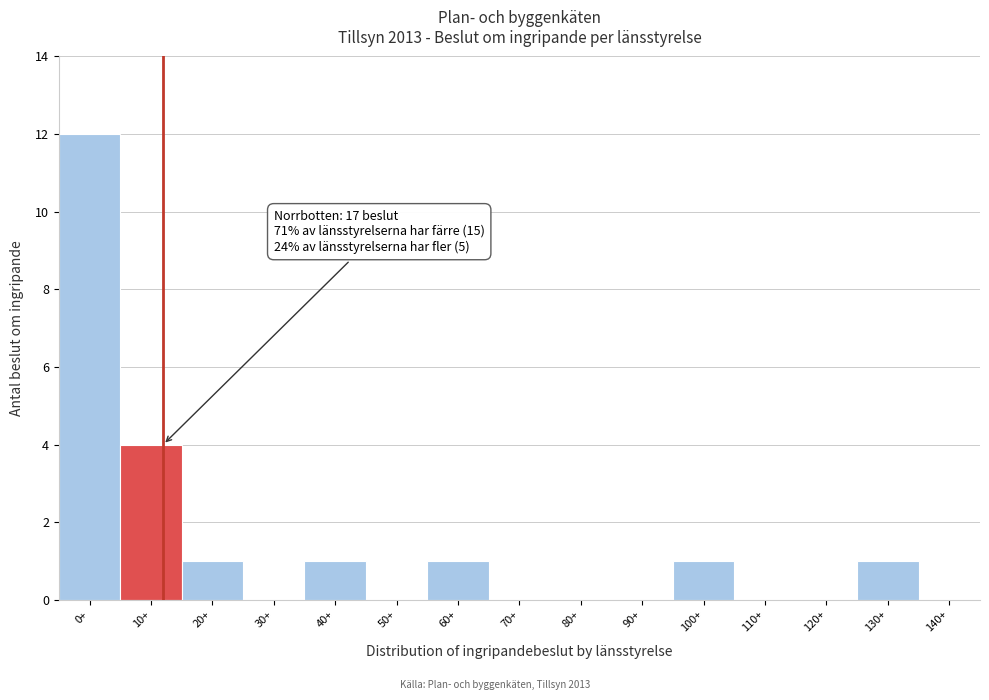

Reading left to right, extract all data points from this chart.

0+=12	10+=4	20+=1	30+=0	40+=1	50+=0	60+=1	70+=0	80+=0	90+=0	100+=1	110+=0	120+=0	130+=1	140+=0